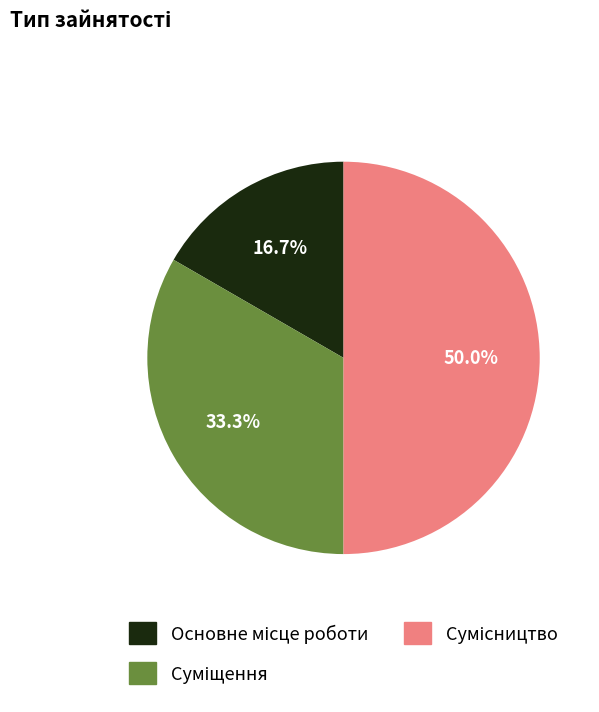

To the nearest percent, what percentage of the pie is Суміщення?

33%